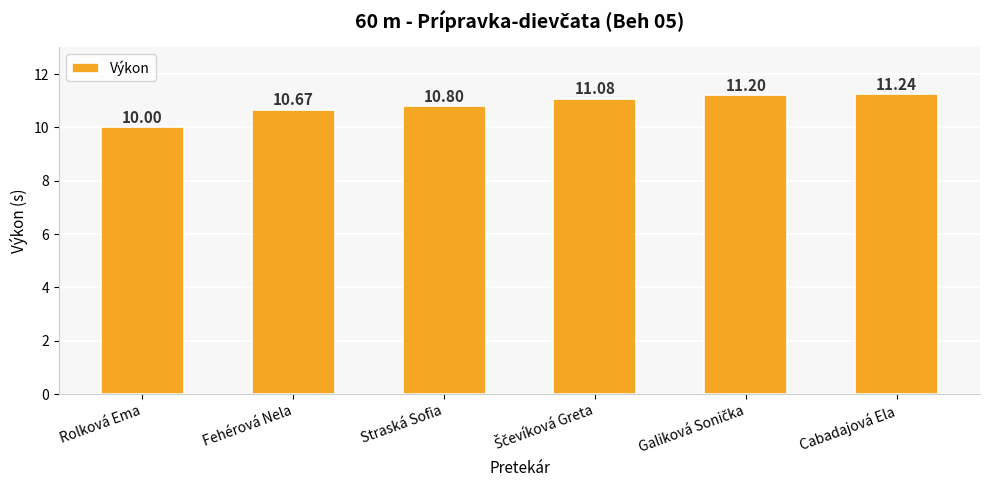

What is the average value?

10.8